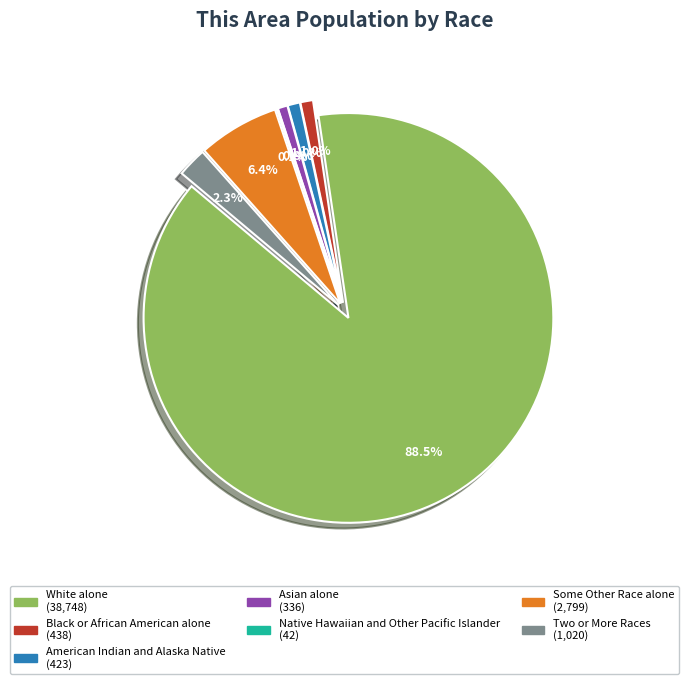

What percentage do White alone and Some Other Race alone together represent?

94.8%